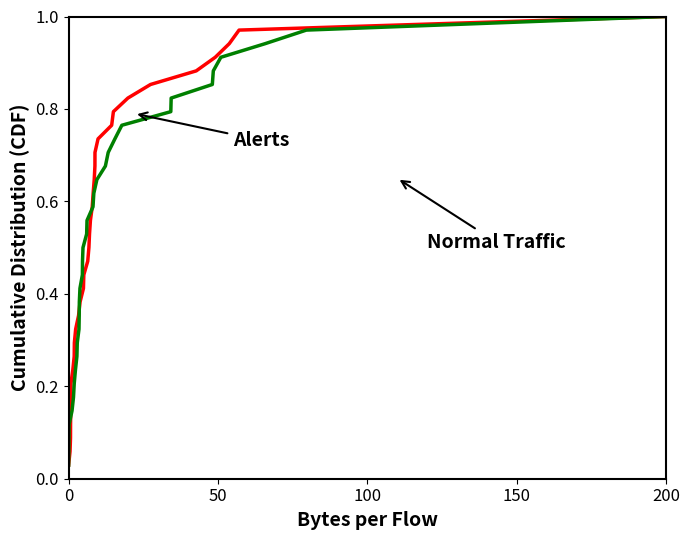

The Alerts series shows 0.5 at 24. True or false?

False